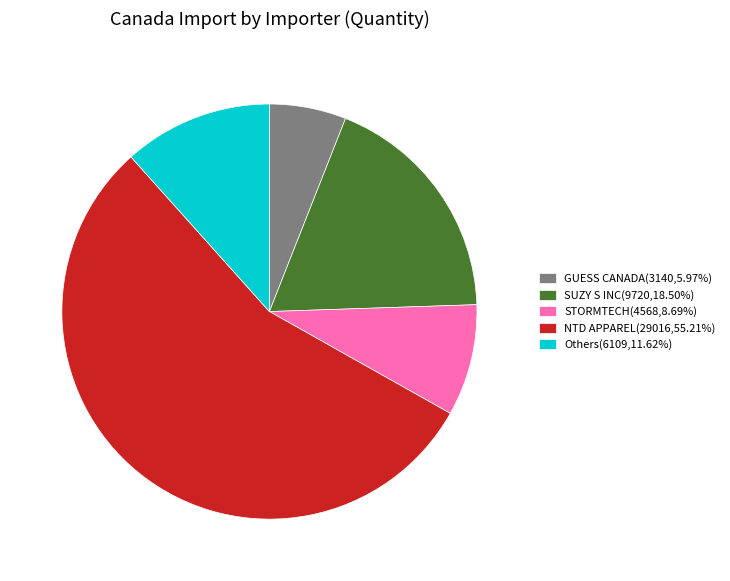

Is NTD APPAREL(29016,55.21%) the majority of the pie?

Yes